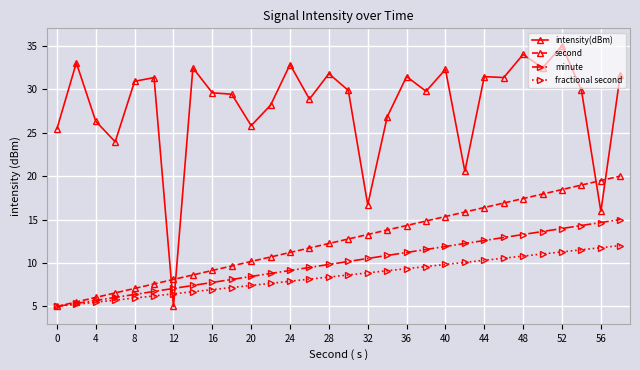

Which series ends up on top after the final intersection of intensity(dBm) and fractional second?

intensity(dBm)